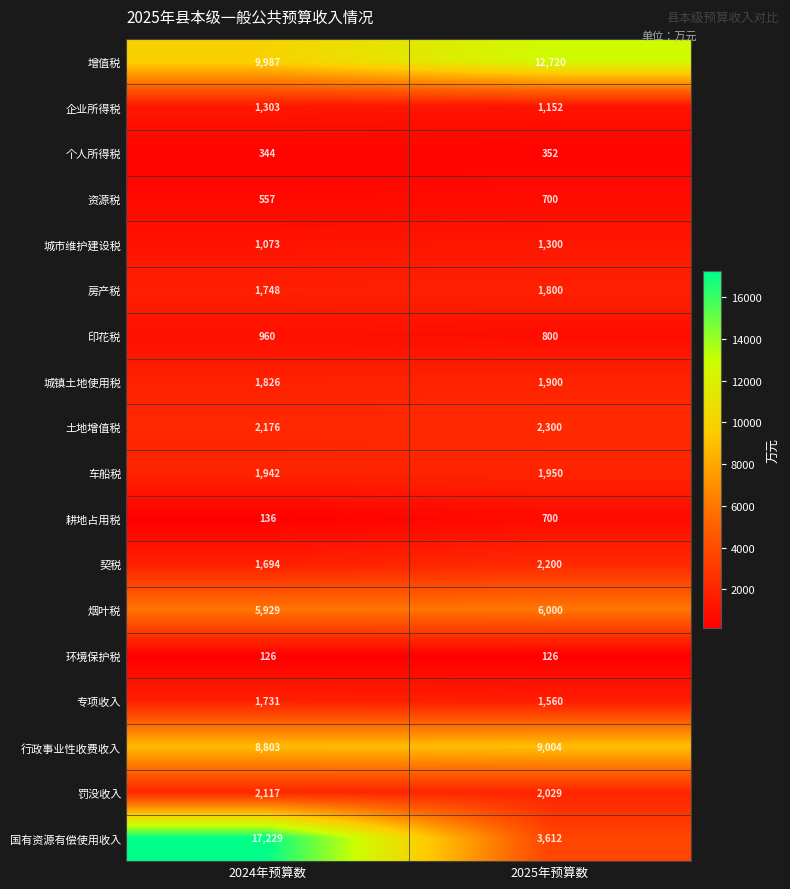

What is the approximate value of 环境保护税 at 2025年预算数?

126